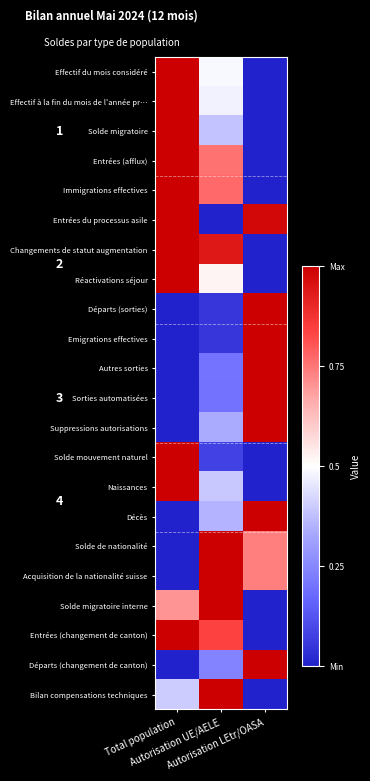

At how many categories does at least one series exceed 0?

3